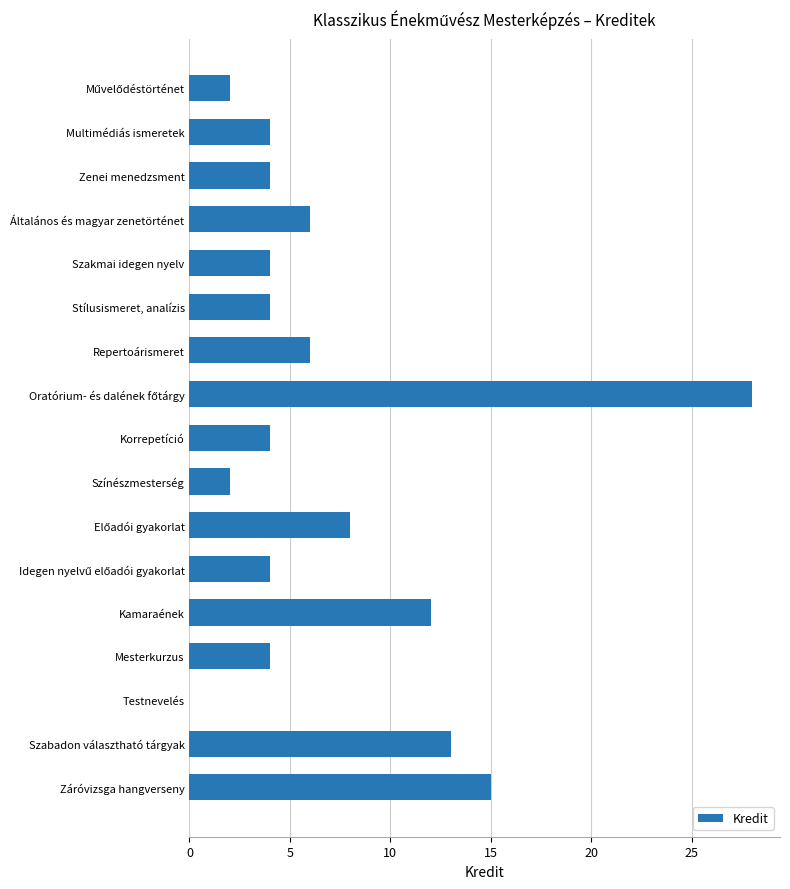

What is the approximate value at Multimédiás ismeretek?

4